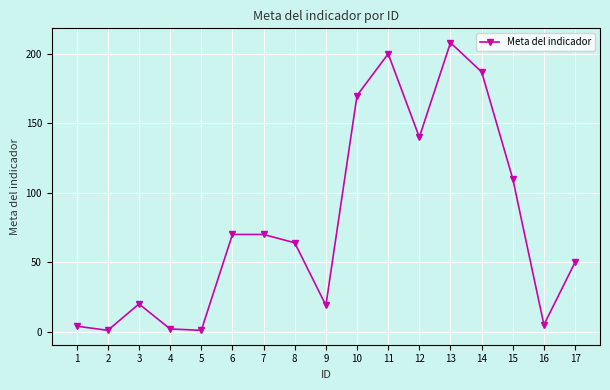

At which label does the data first exceed 64?

6